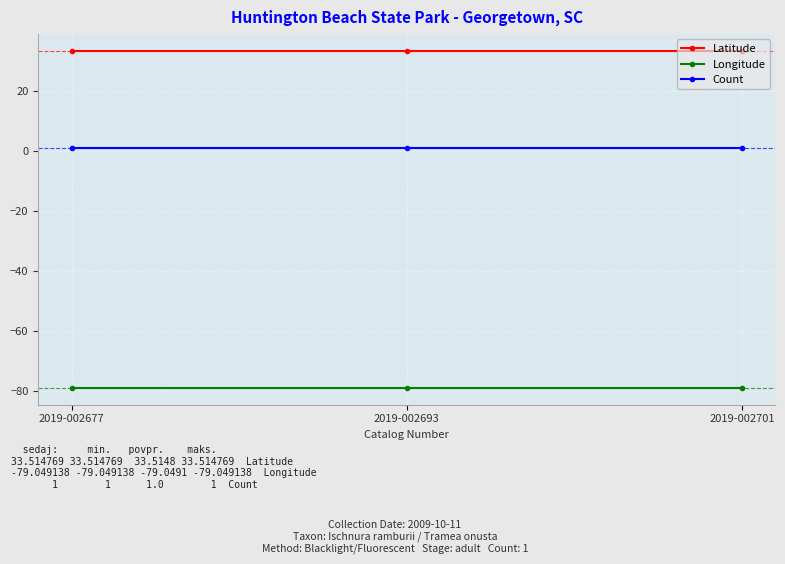

How many series are shown in this chart?

3